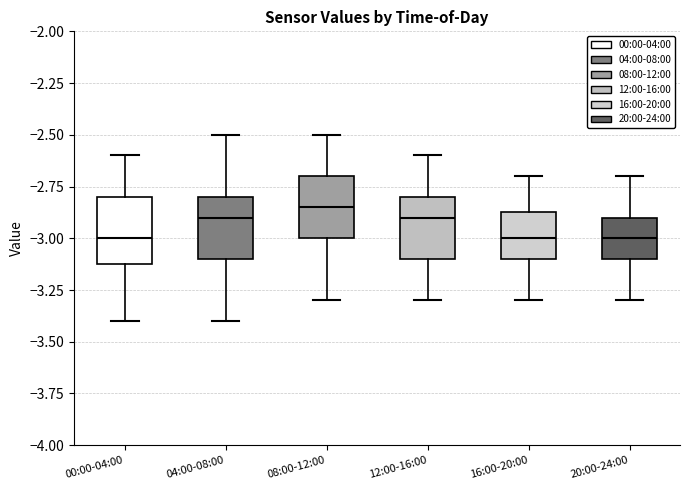

Which box's median line is the highest?

08:00-12:00